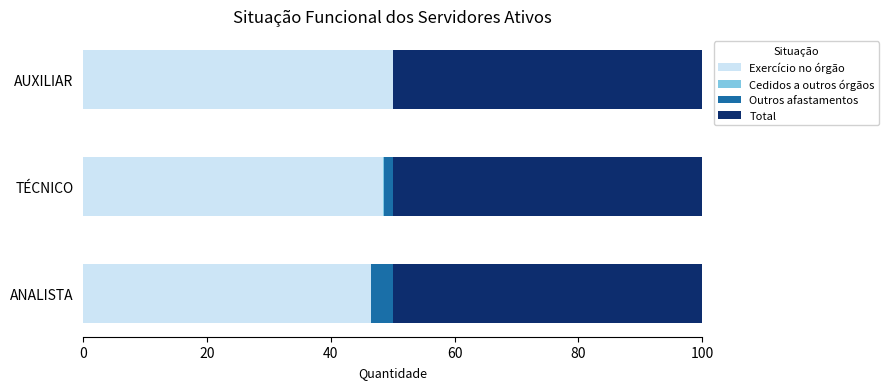

What is the approximate value of Exercício no órgão at ANALISTA?

46.5